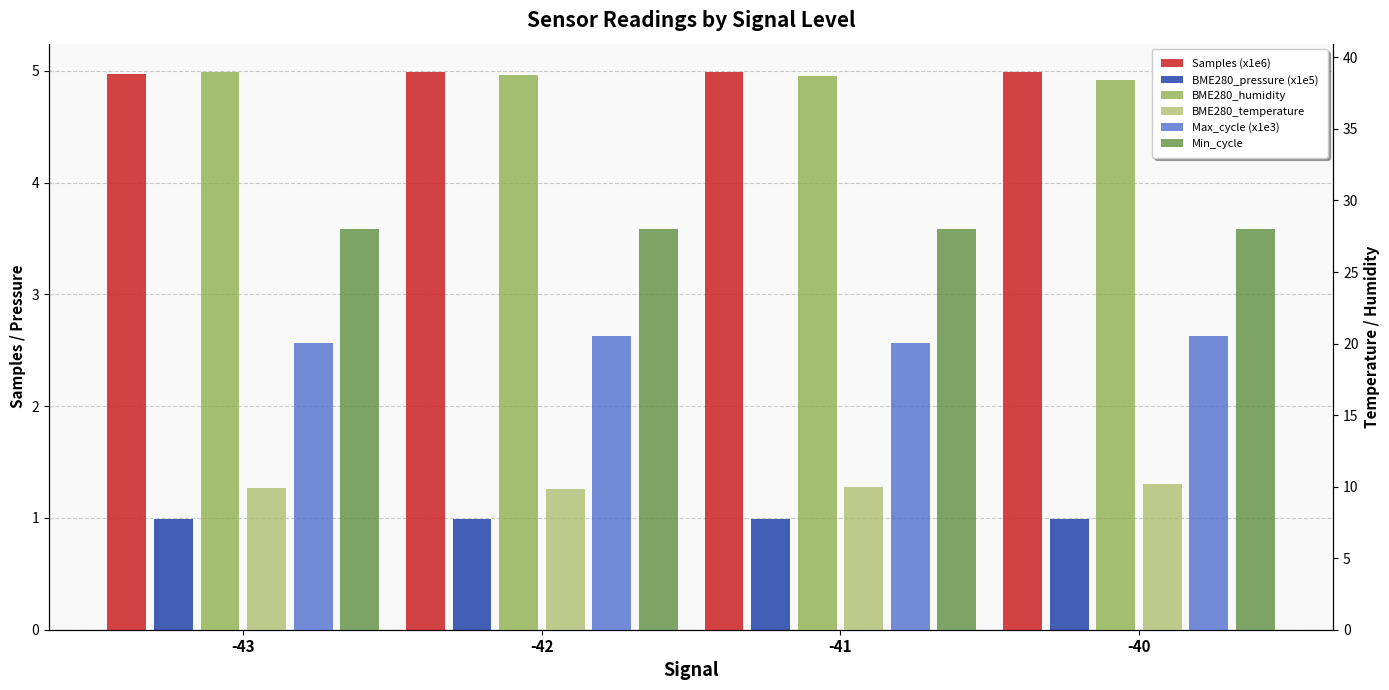

How many bars are there in total?

24